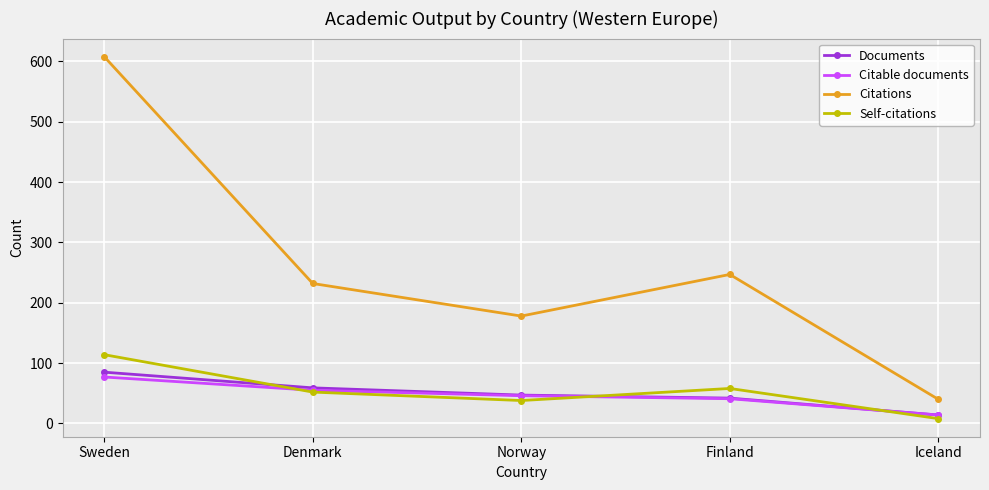

What is the label of the 5th point from the right?

Sweden